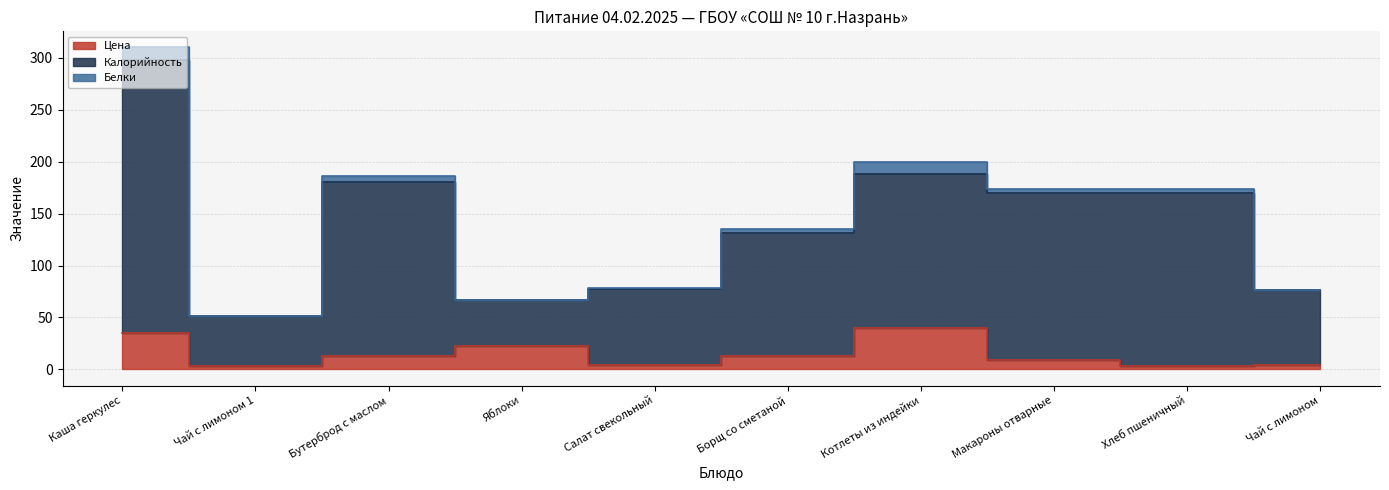

Between Яблоки and Чай с лимоном 1, which is larger?

Яблоки